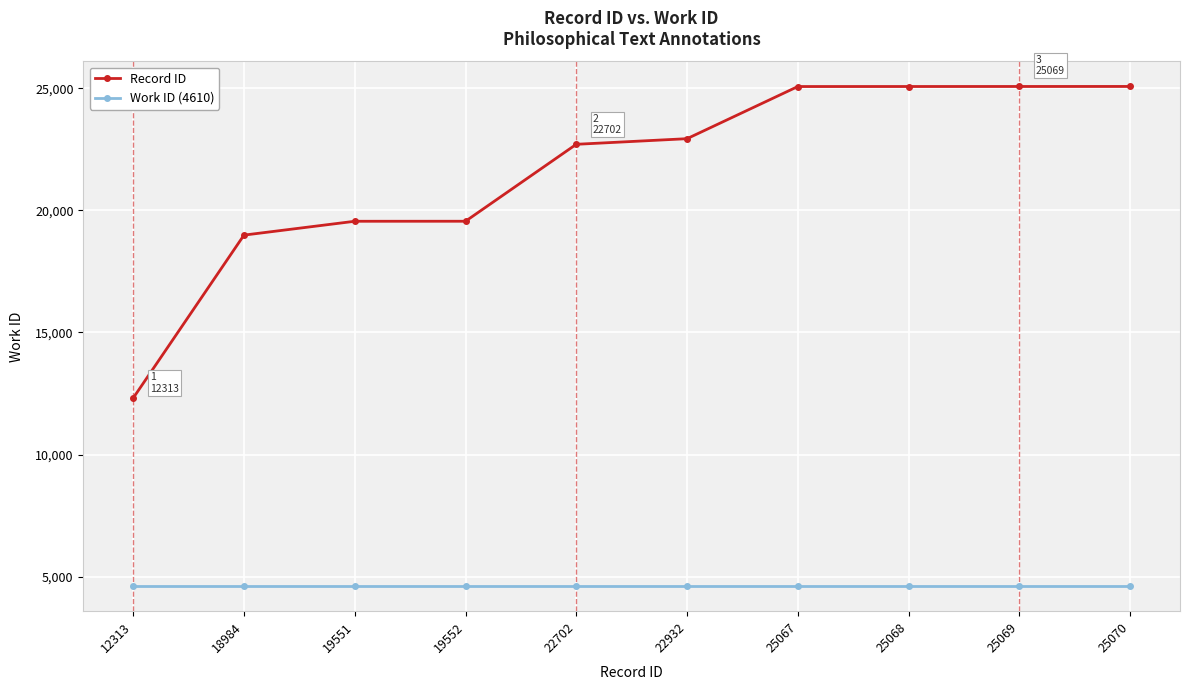

True or false: Work ID (4610) has a value of 4610 at 22702.

True